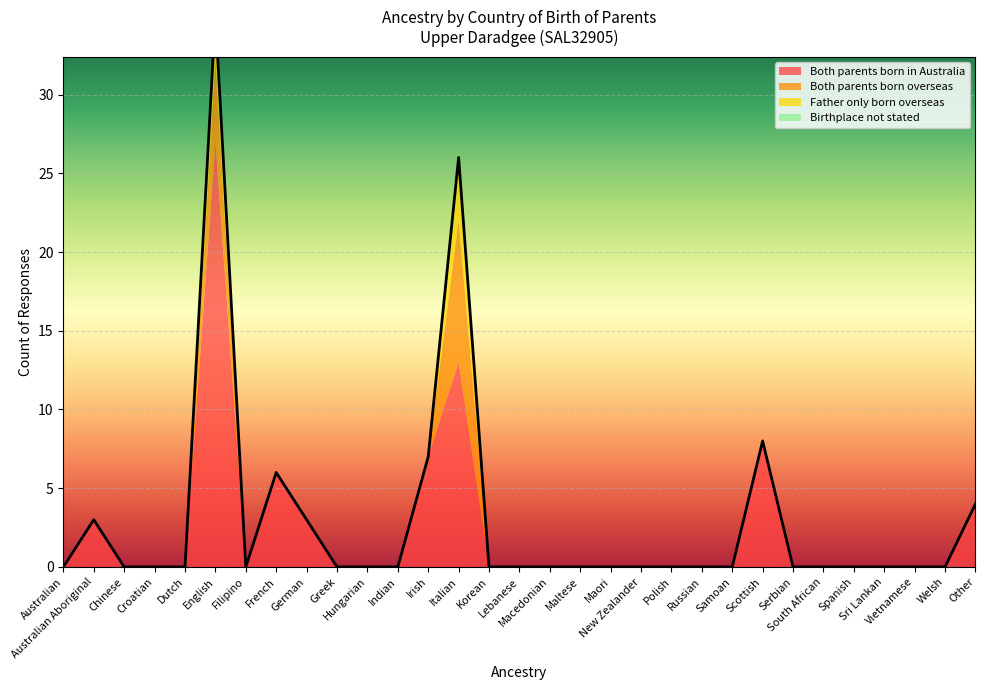

Reading right to left, extract all data points from this chart.

Both parents born in Australia: Other=4	Welsh=0	Vietnamese=0	Sri Lankan=0	Spanish=0	South African=0	Serbian=0	Scottish=8	Samoan=0	Russian=0	Polish=0	New Zealander=0	Maori=0	Maltese=0	Macedonian=0	Lebanese=0	Korean=0	Italian=13	Irish=7	Indian=0	Hungarian=0	Greek=0	German=3	French=6	Filipino=0	English=27	Dutch=0	Croatian=0	Chinese=0	Australian Aboriginal=3	Australian=0
Both parents born overseas: Other=0	Welsh=0	Vietnamese=0	Sri Lankan=0	Spanish=0	South African=0	Serbian=0	Scottish=0	Samoan=0	Russian=0	Polish=0	New Zealander=0	Maori=0	Maltese=0	Macedonian=0	Lebanese=0	Korean=0	Italian=9	Irish=0	Indian=0	Hungarian=0	Greek=0	German=0	French=0	Filipino=0	English=5	Dutch=0	Croatian=0	Chinese=0	Australian Aboriginal=0	Australian=0
Father only born overseas: Other=0	Welsh=0	Vietnamese=0	Sri Lankan=0	Spanish=0	South African=0	Serbian=0	Scottish=0	Samoan=0	Russian=0	Polish=0	New Zealander=0	Maori=0	Maltese=0	Macedonian=0	Lebanese=0	Korean=0	Italian=4	Irish=0	Indian=0	Hungarian=0	Greek=0	German=0	French=0	Filipino=0	English=3	Dutch=0	Croatian=0	Chinese=0	Australian Aboriginal=0	Australian=0
Birthplace not stated: Other=0	Welsh=0	Vietnamese=0	Sri Lankan=0	Spanish=0	South African=0	Serbian=0	Scottish=0	Samoan=0	Russian=0	Polish=0	New Zealander=0	Maori=0	Maltese=0	Macedonian=0	Lebanese=0	Korean=0	Italian=0	Irish=0	Indian=0	Hungarian=0	Greek=0	German=0	French=0	Filipino=0	English=0	Dutch=0	Croatian=0	Chinese=0	Australian Aboriginal=0	Australian=0